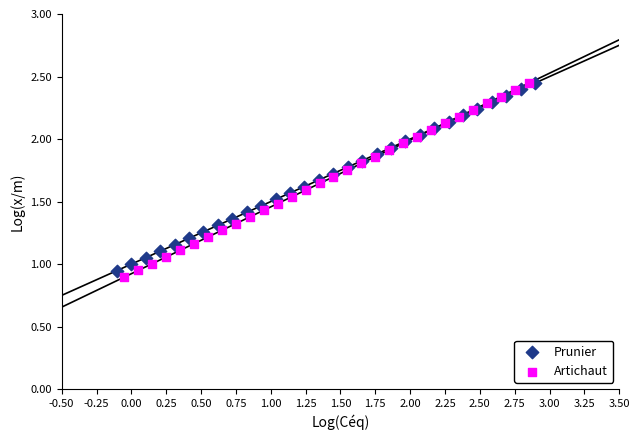

Which series has the widest spread of Y values?

Artichaut